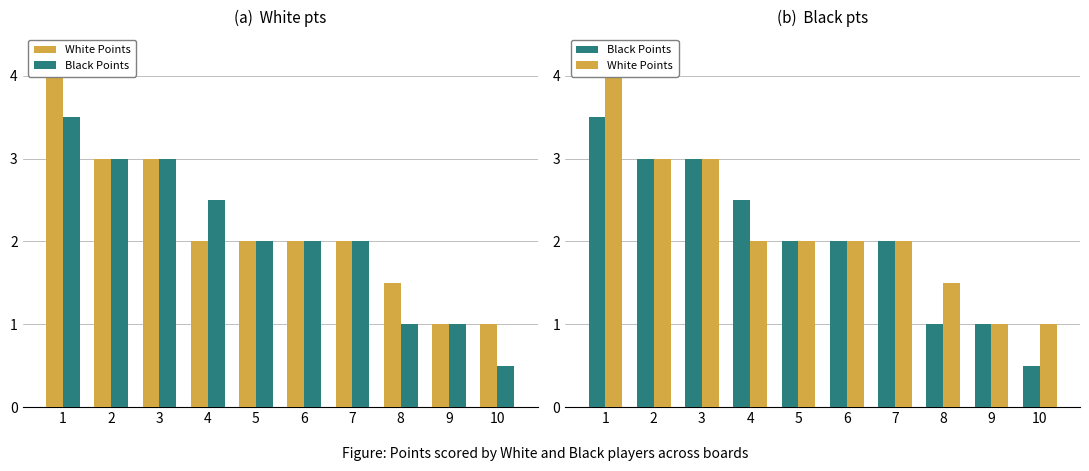

The Black Points series shows 2.9 at 6. True or false?

False